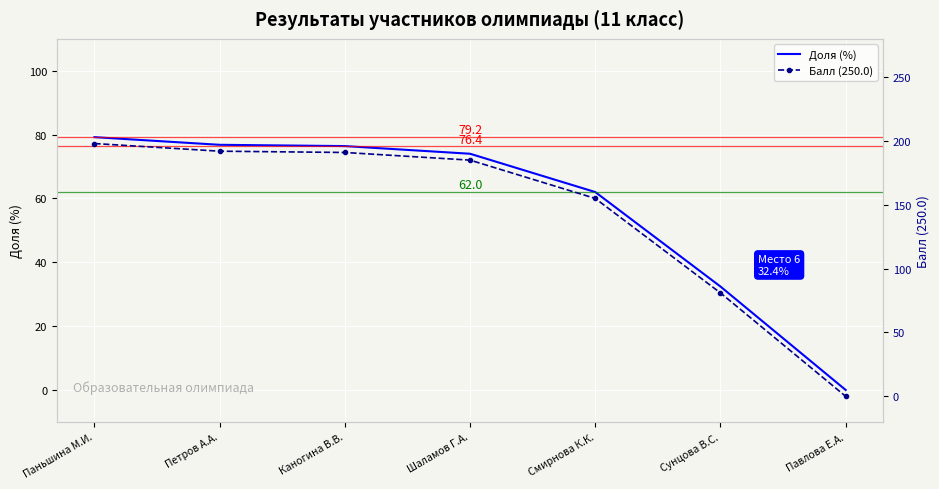

How many distinct data groups are displayed?

2